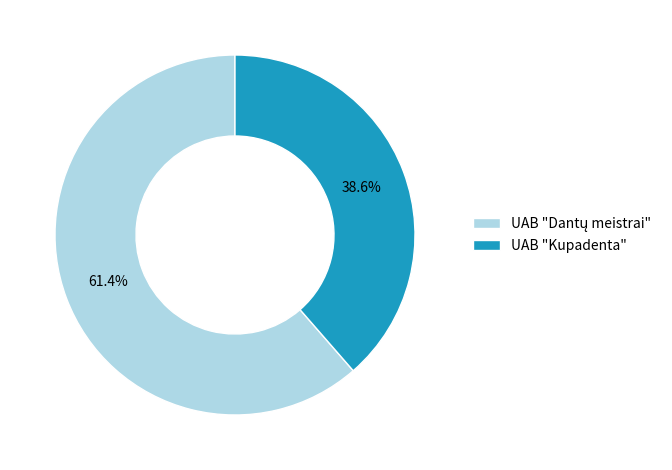

What percentage is NOT represented by UAB "Kupadenta"?

61.4%